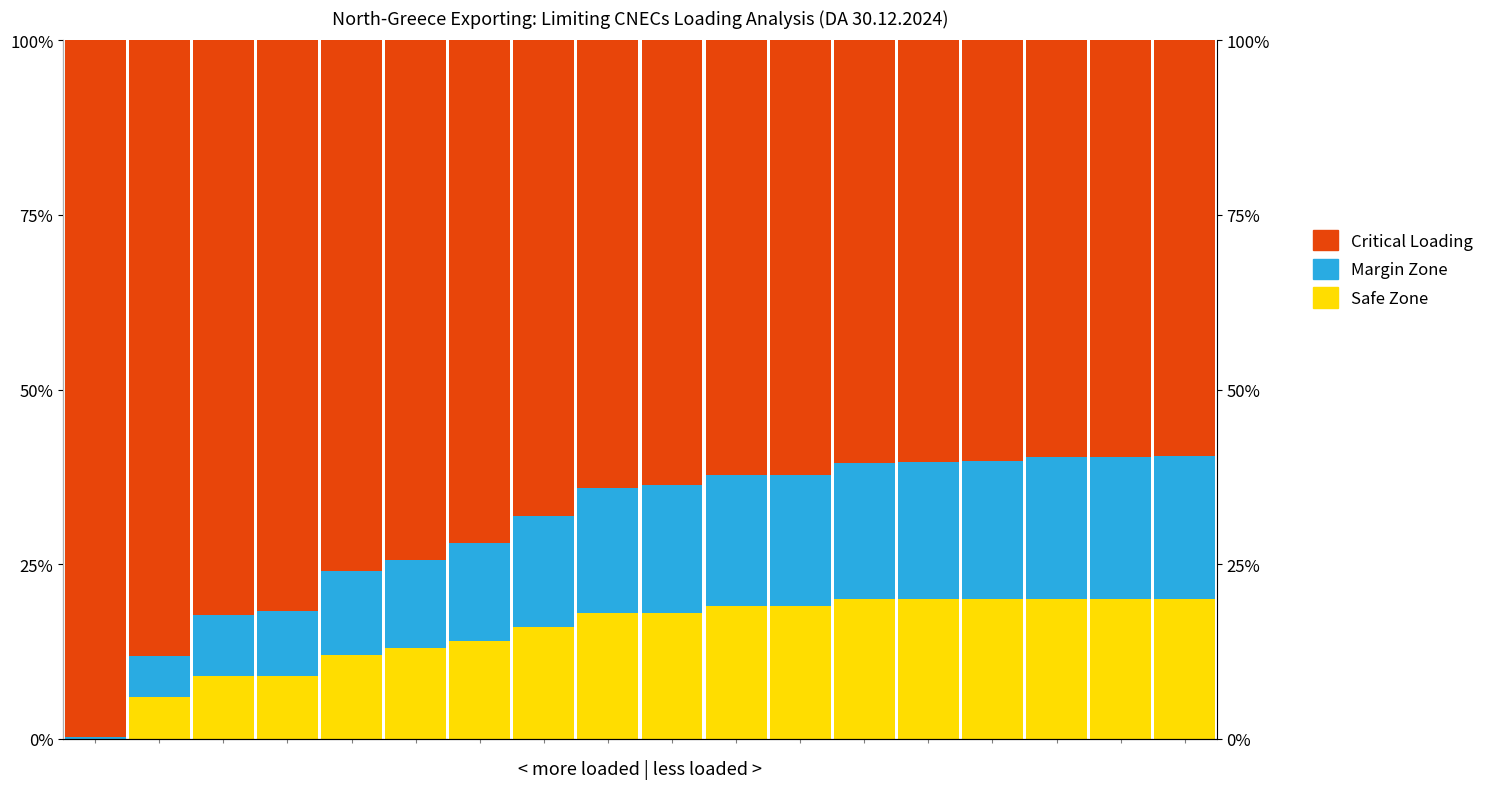

Between 4 and 14, which is larger?

14